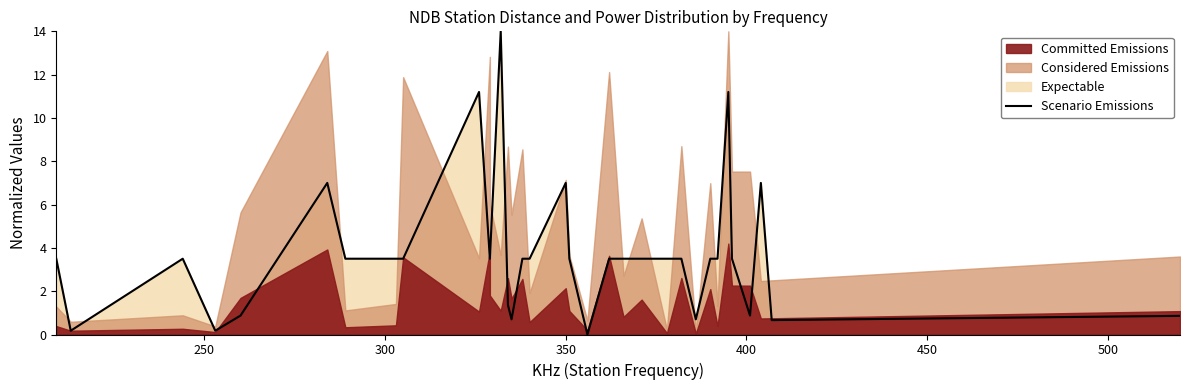

Reading right to left, what are all the values shown in this chart?

0.9	0.7	7.0	0.9	3.5	11.2	3.5	3.5	0.7	3.5	3.5	3.5	3.5	3.5	0.0	3.5	7.0	3.5	3.5	0.7	1.4	14.0	3.5	3.5	11.2	3.5	3.5	3.5	7.0	0.9	0.2	3.5	0.2	3.5